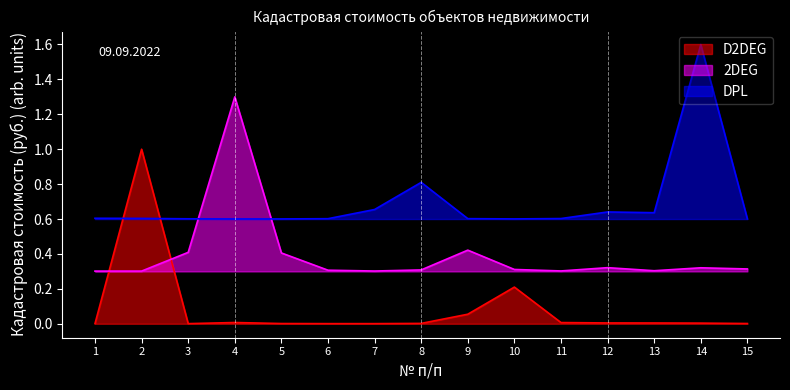

What is the total value across all series at 4?

1.9